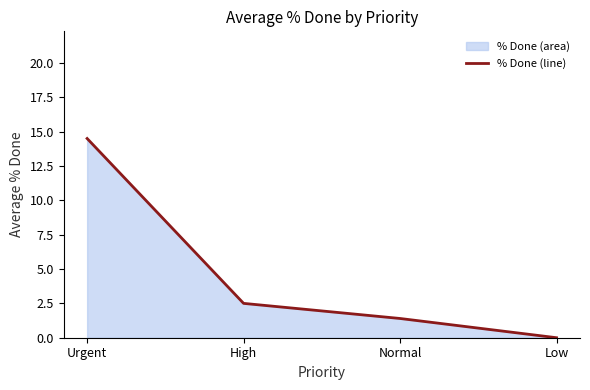

Between Low and Normal, which is larger?

Normal